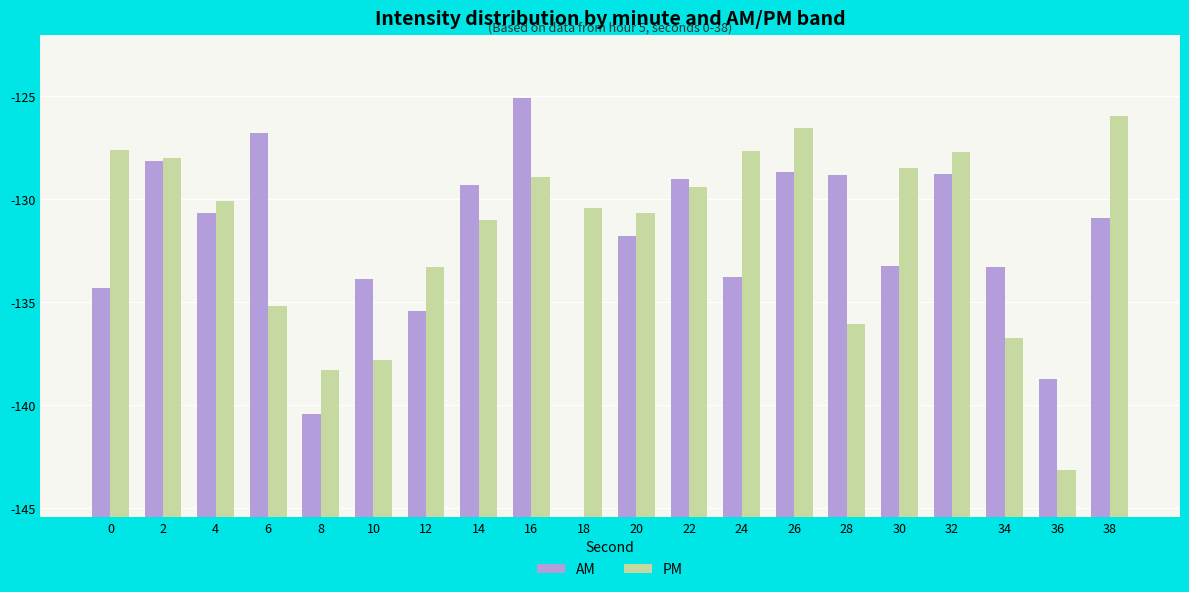

At 10, list the series in order from largest to smallest.

AM, PM